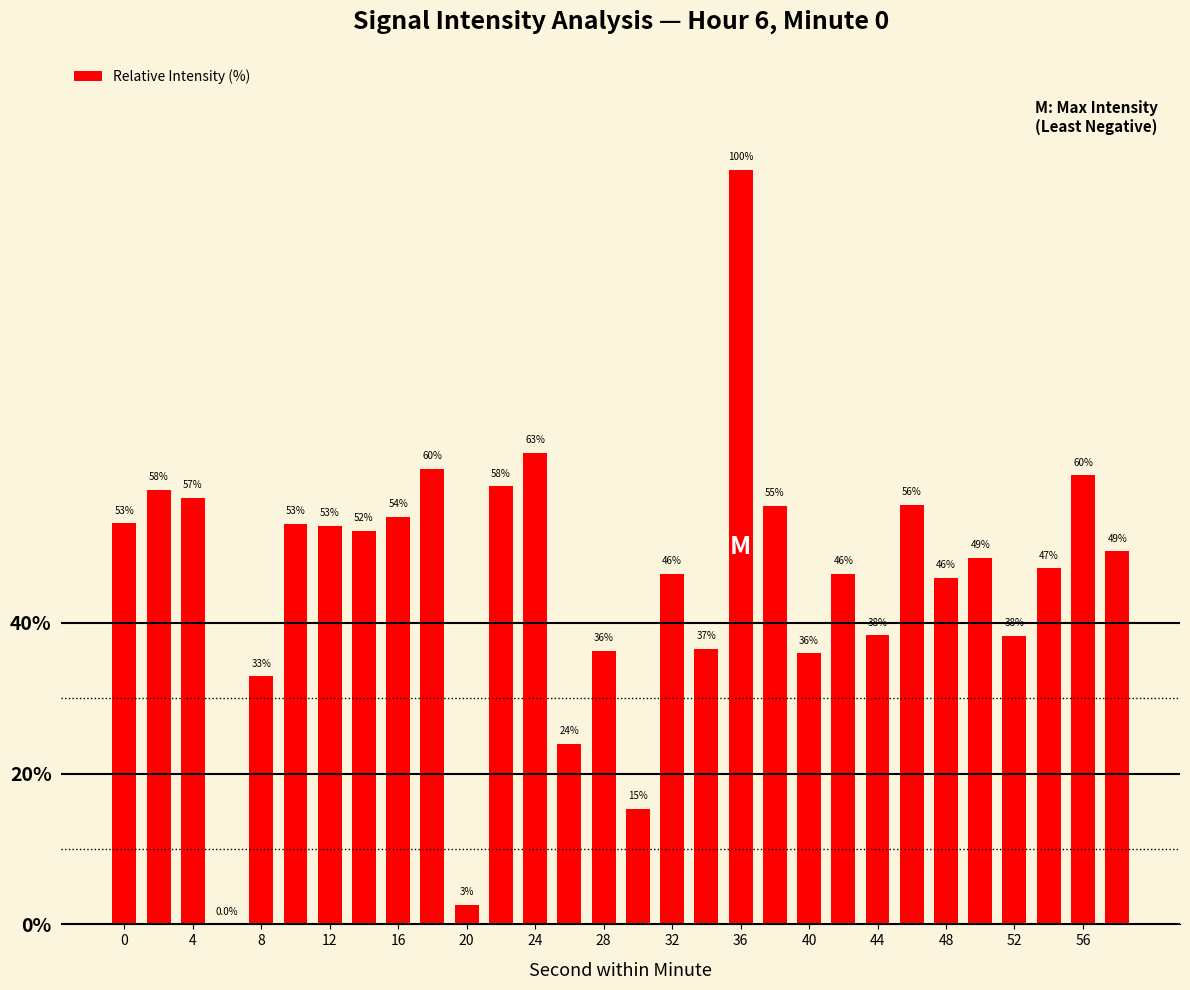

What is the greatest value displayed?

100.0